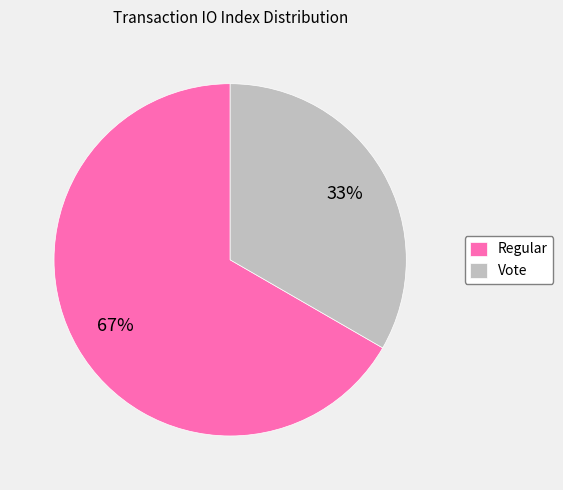

Do Vote and Regular together represent more than half of the pie?

Yes